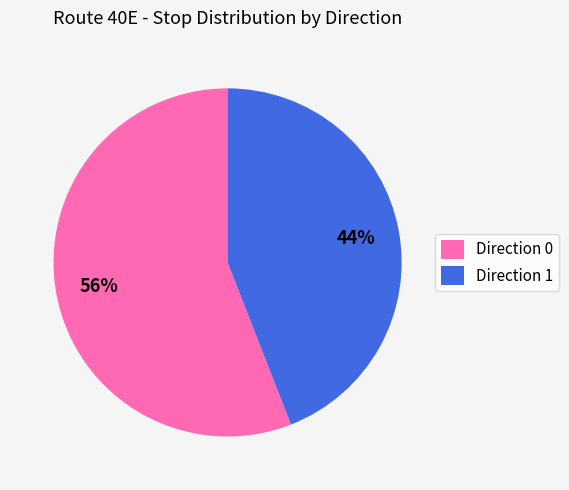

Which category has the biggest portion of the pie?

Direction 0